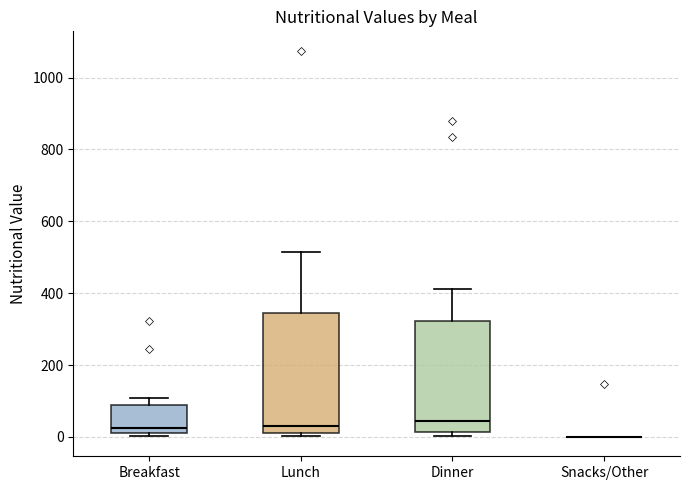

Reading left to right, transcribe this box plot: for each box, give where its median line is, the range the box spans, and where its two whiskers end, as read against the y-axis. The values are not printed on the chart, so give them approximately, as read against the axis.

Breakfast: median 20, box 0 to 80, whiskers 0 (just below the box's lower edge) to 100
Lunch: median 40, box 0 to 340, whiskers 0 (just below the box's lower edge) to 520
Dinner: median 40, box 20 to 320, whiskers 0 to 420
Snacks/Other: box collapsed to a line at 0, whiskers 0 to 0